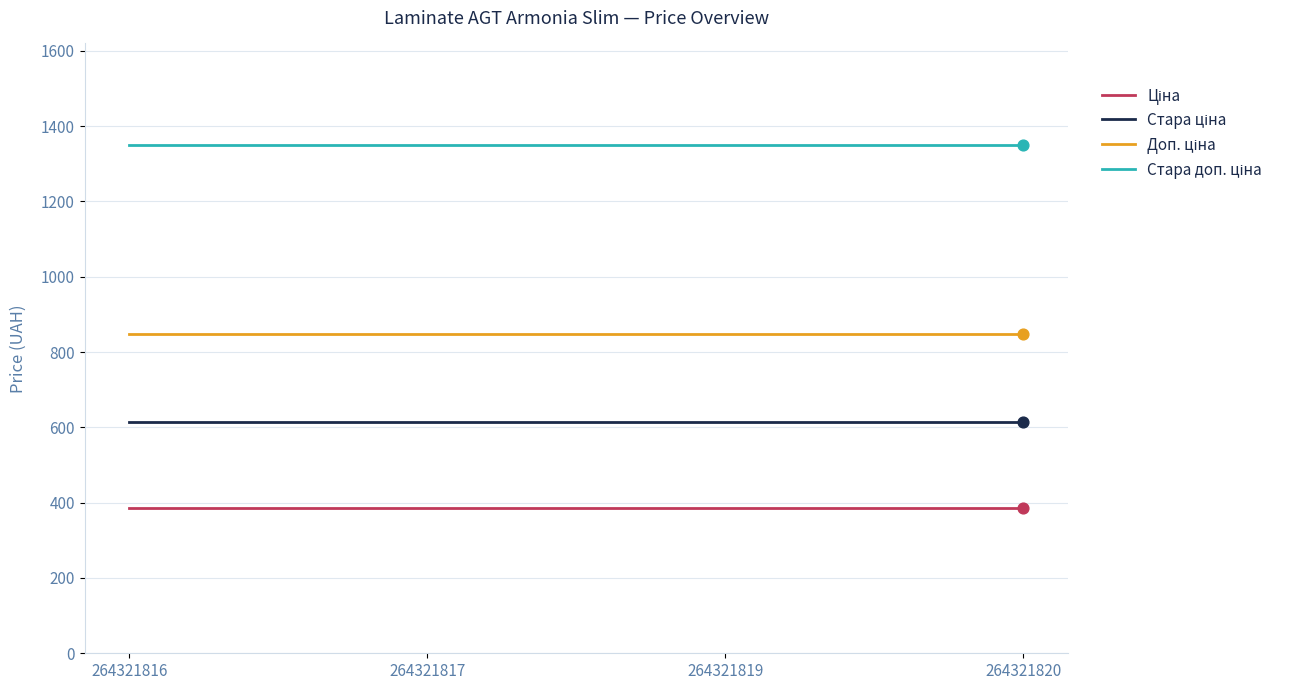

What is the total value across all series at 264321819?

3200.8